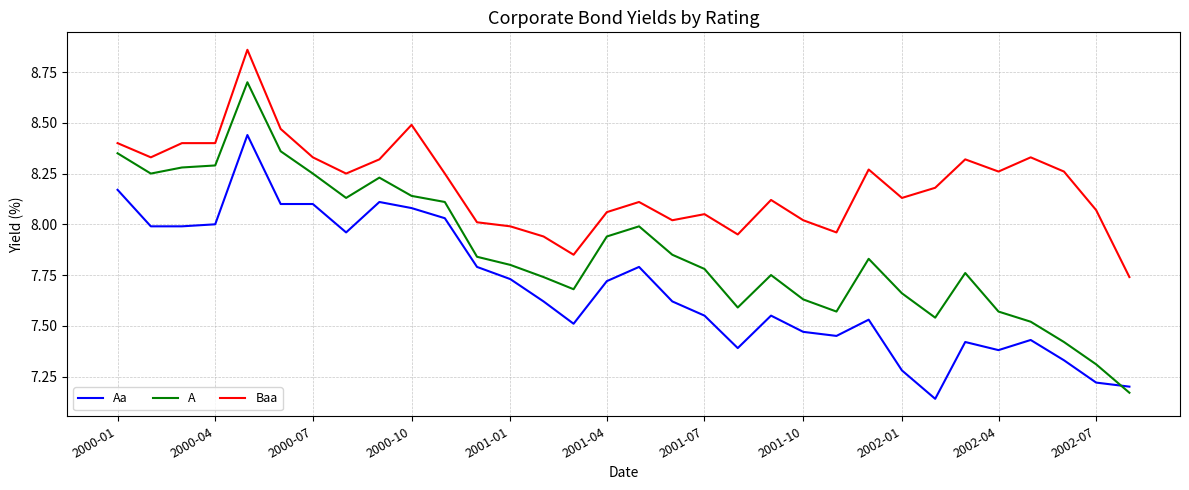

In A, how many points are higher than both neighbors (excluding endpoints)?

6